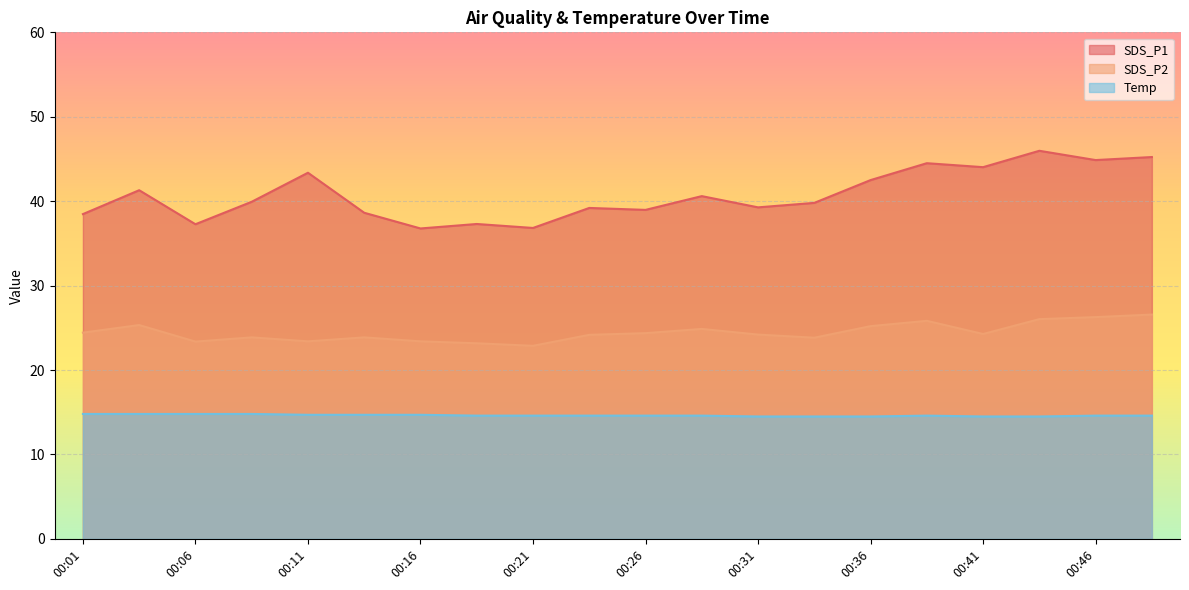

The SDS_P2 series shows 46.2 at 00:43. True or false?

False